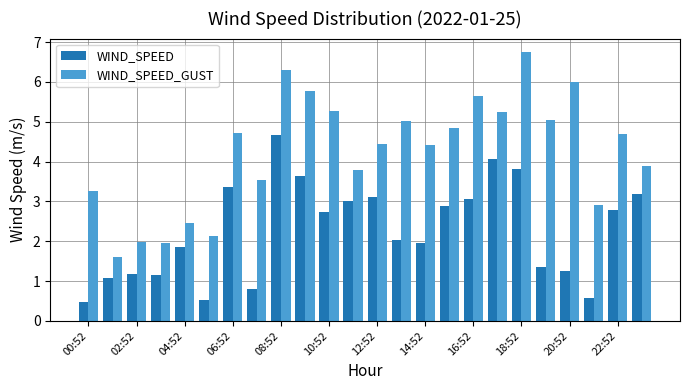

What is the sum of all WIND_SPEED_GUST values?

101.7